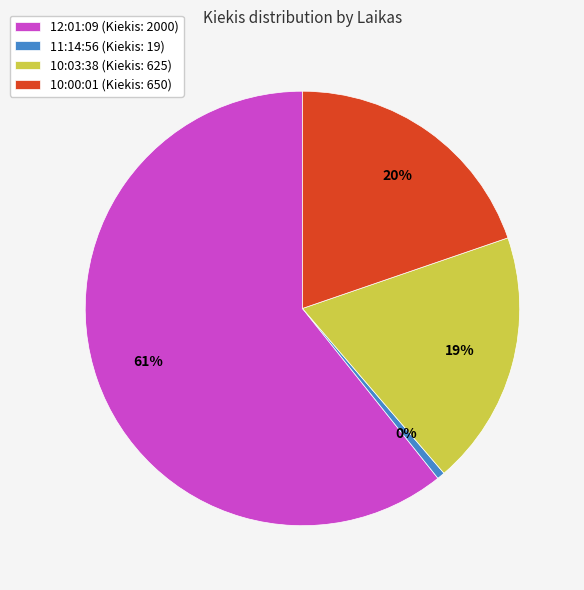

Does 12:01:09 represent more than half of the total?

Yes